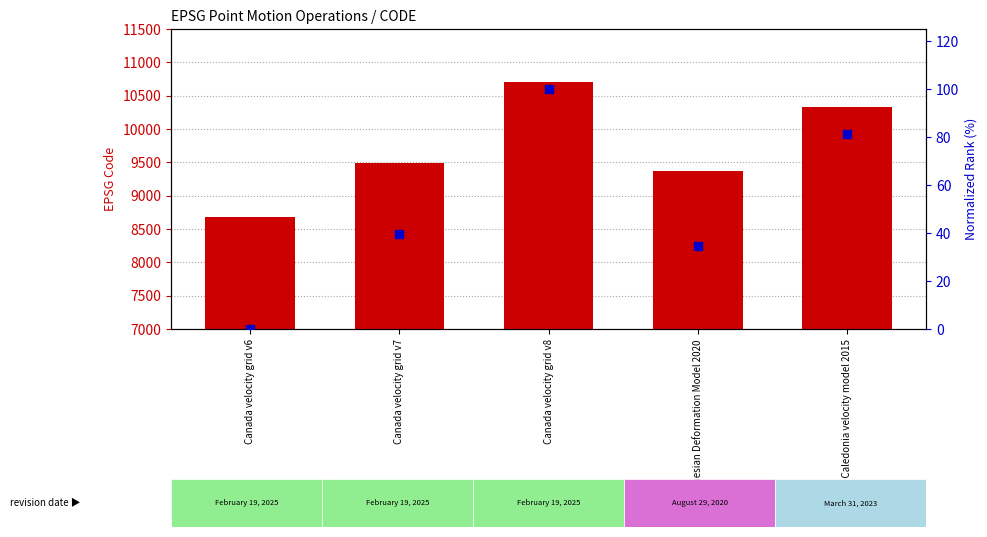

Is the value of normalized rank at Canada velocity grid v8 greater than the value of CODE (EPSG) at Canada velocity grid v8?

No